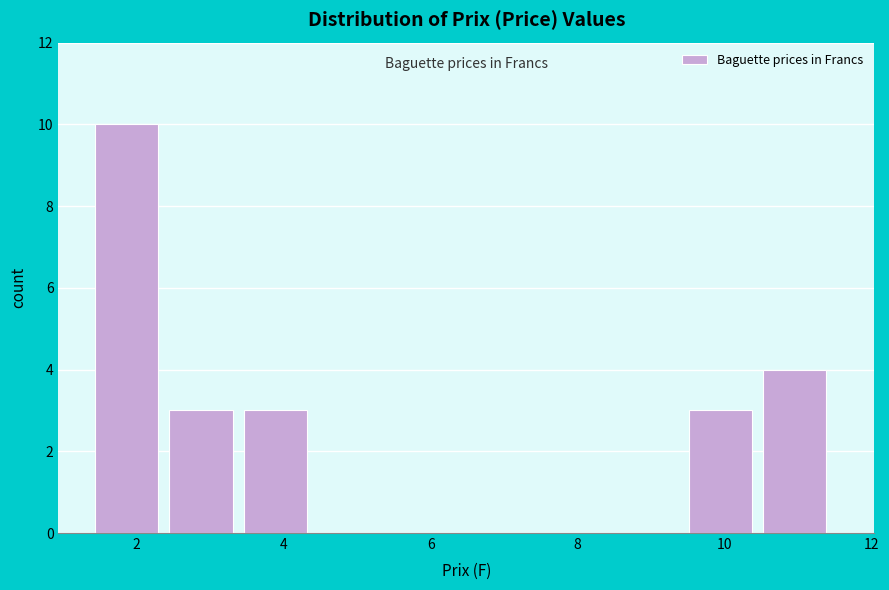

How tall is the bar that spans 9.6 to 10.6 on the x-axis? Neither the bar edges nor the heights are printed on the chart, so give them approximately, as read against the axes.

3